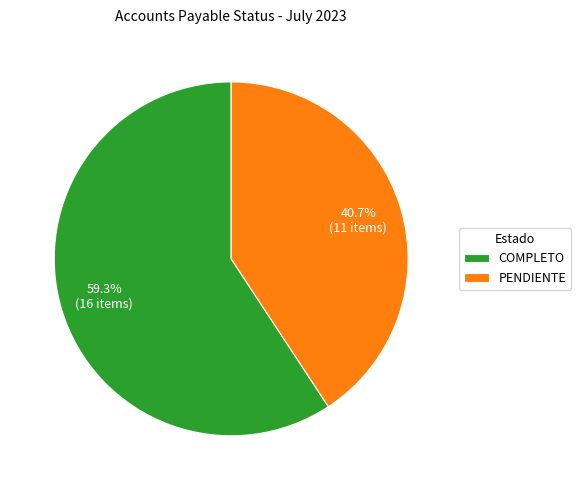

Does any single category account for the majority?

Yes